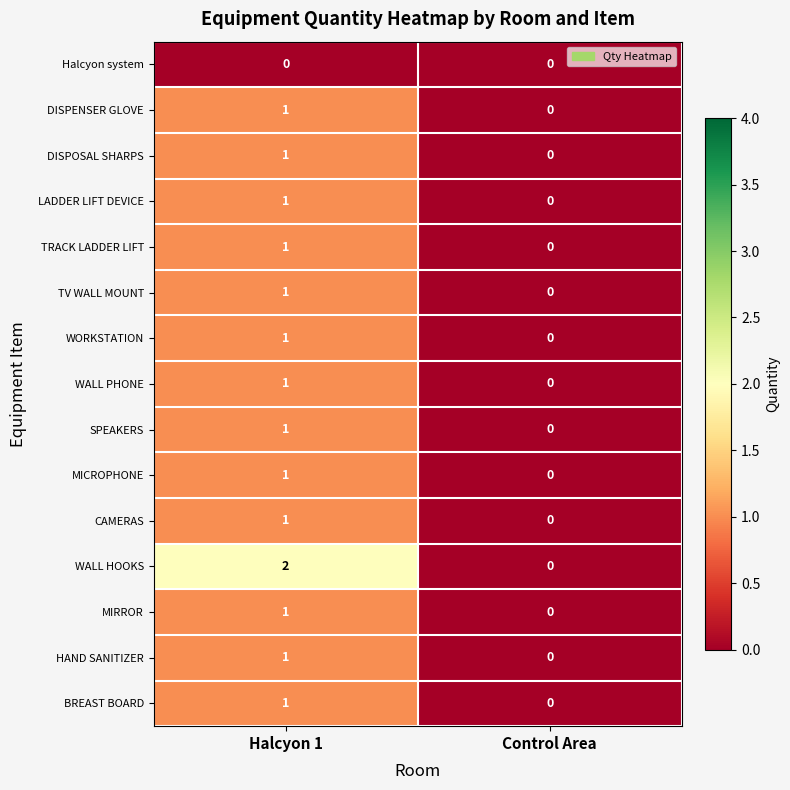

Between Halcyon 1 and Control Area, which series saw the biggest shift?

WALL HOOKS